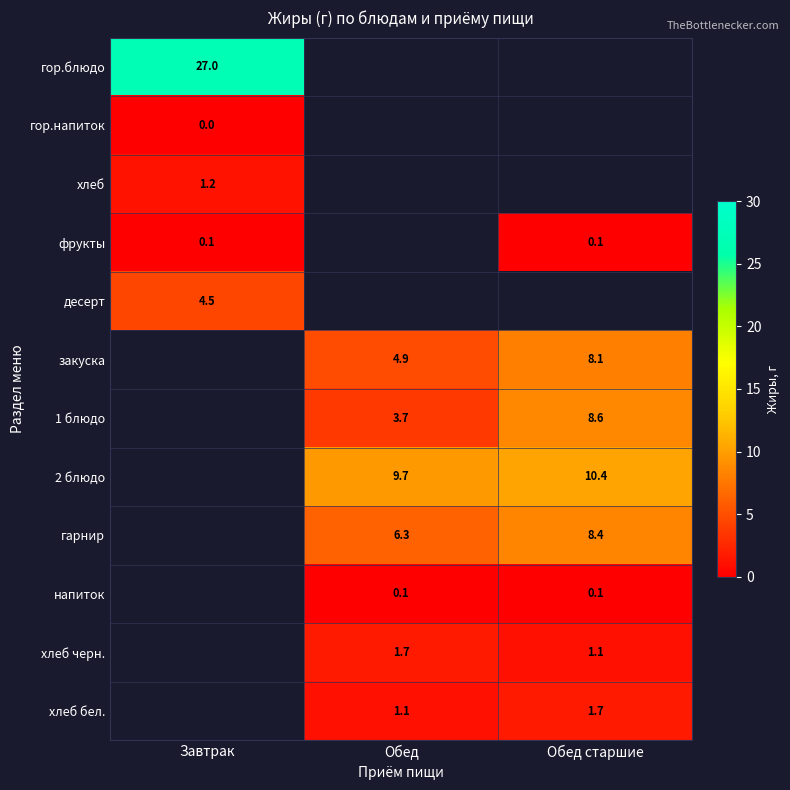

Which has a higher value, Завтрак or Обед?

Обед